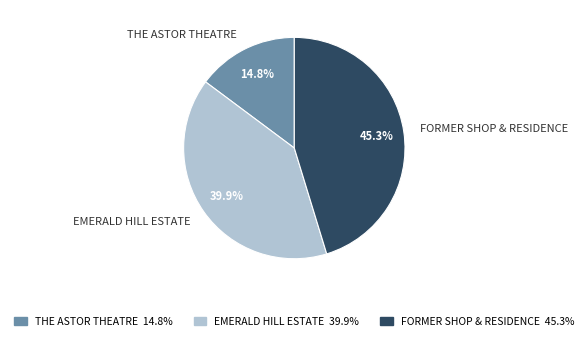

To the nearest percent, what portion does THE ASTOR THEATRE represent?

15%